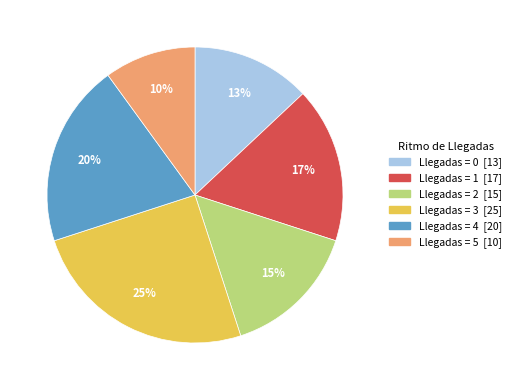

Is there any slice that represents more than half of the pie?

No